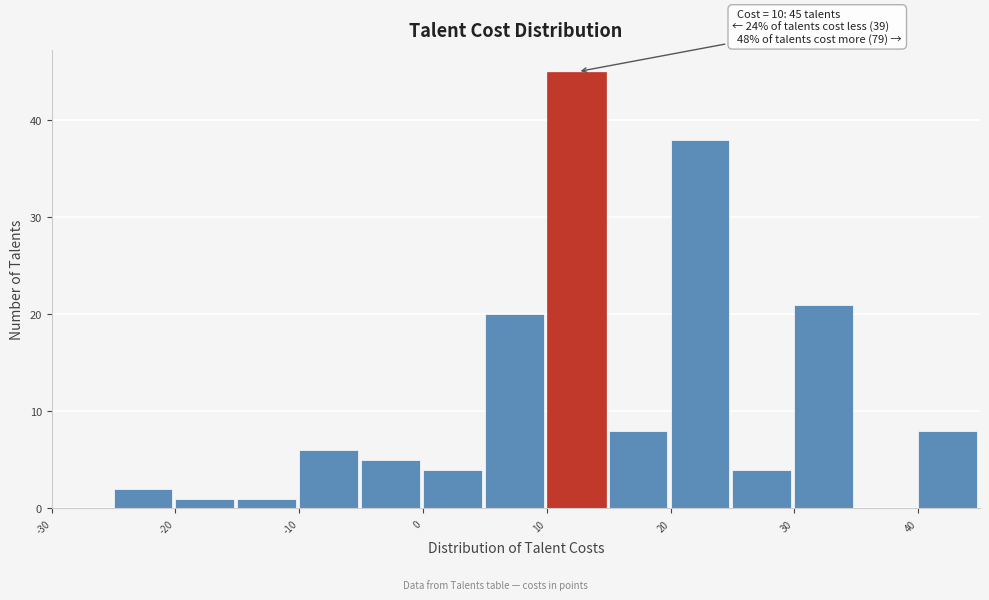

Over which range of the x-axis is the bar tallest?

10 to 15